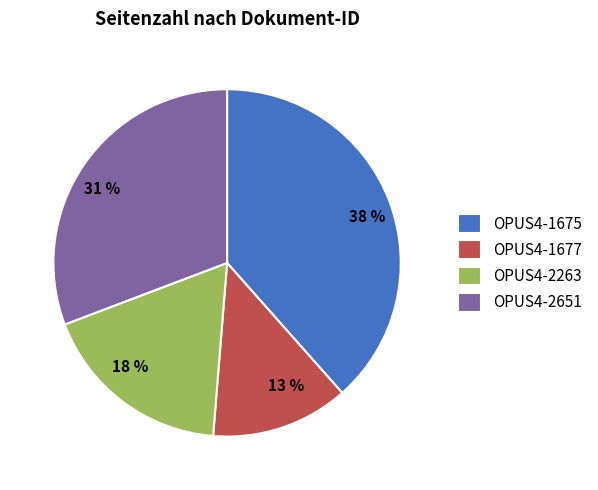

Which category has the smallest portion of the pie?

OPUS4-1677